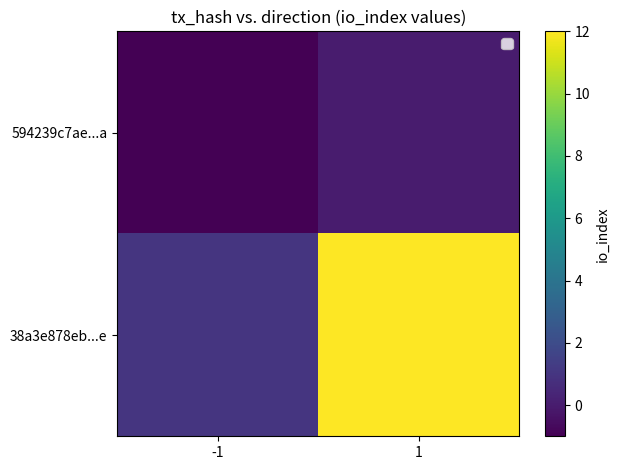

Rank the series by their average value, from highest to lowest.

38a3e878eb...e, 594239c7ae...a